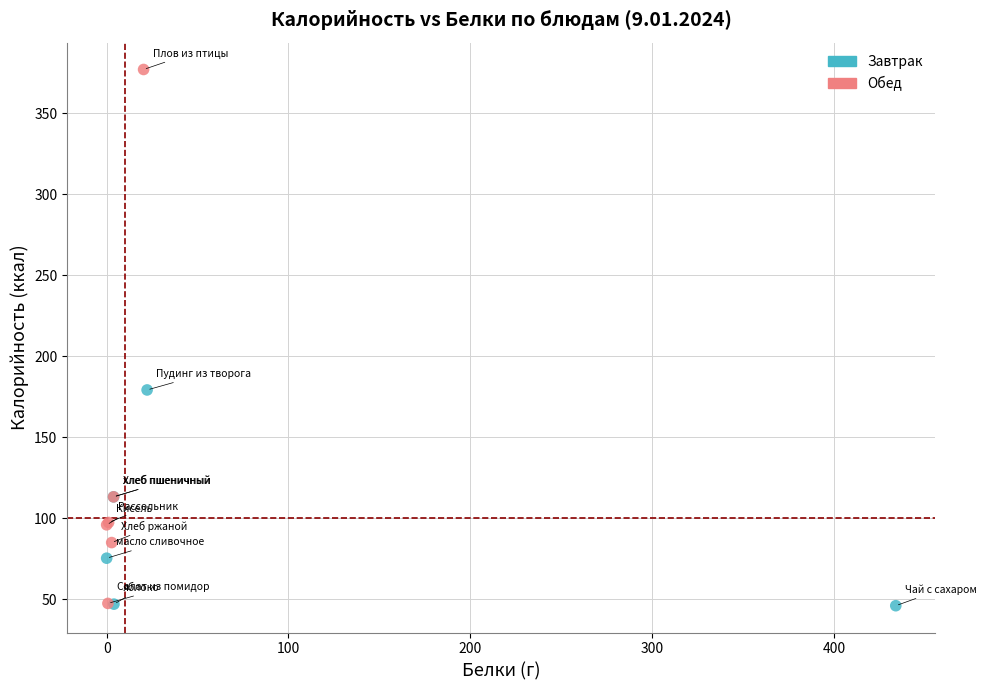

Which series reaches the maximum Y coordinate?

Обед